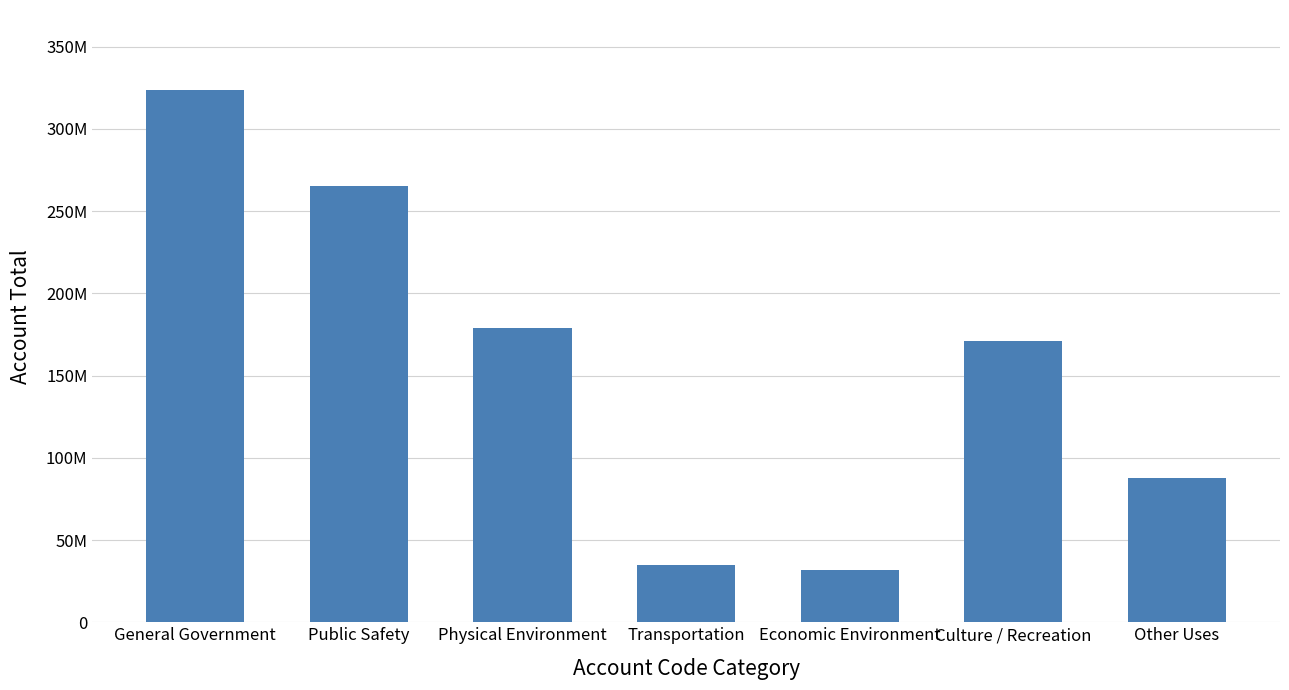

At which category does the chart reach its peak across all series?

General Government